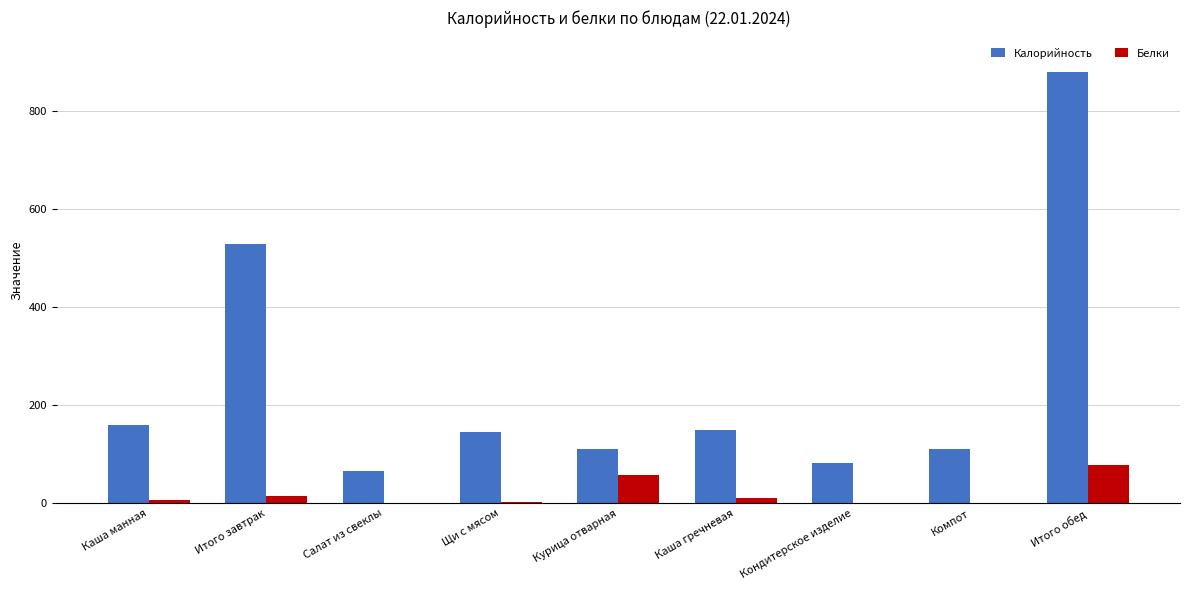

Read the Калорийность value at Каша гречневая.

150